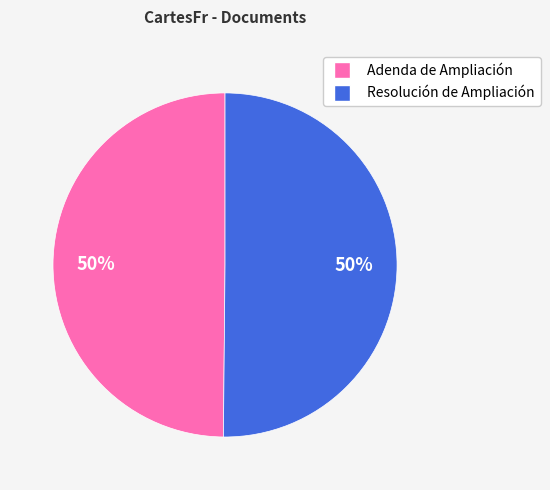

To the nearest percent, what is the combined percentage of Adenda de Ampliación and Resolución de Ampliación?

100%